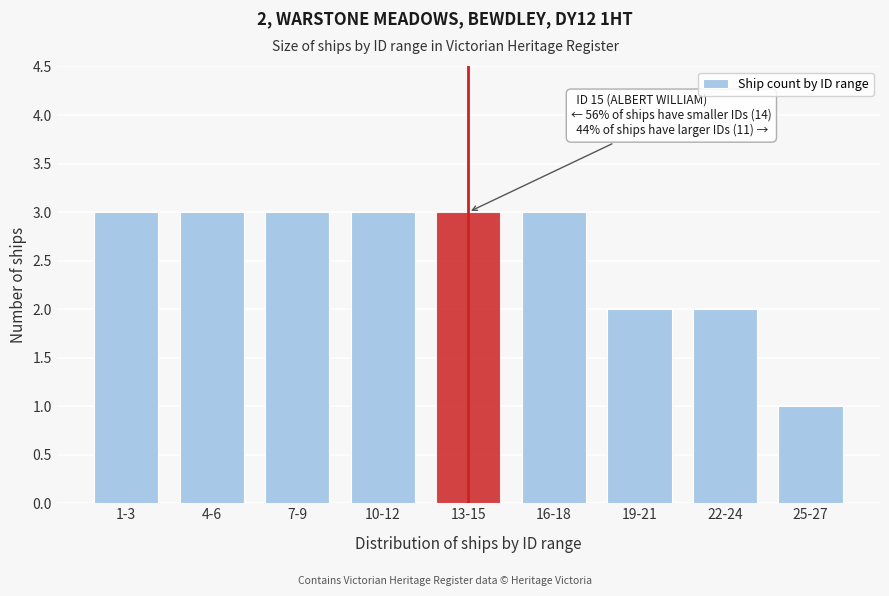

Reading left to right, transcribe all the data shown in this chart.

1-3=3	4-6=3	7-9=3	10-12=3	13-15=3	16-18=3	19-21=2	22-24=2	25-27=1